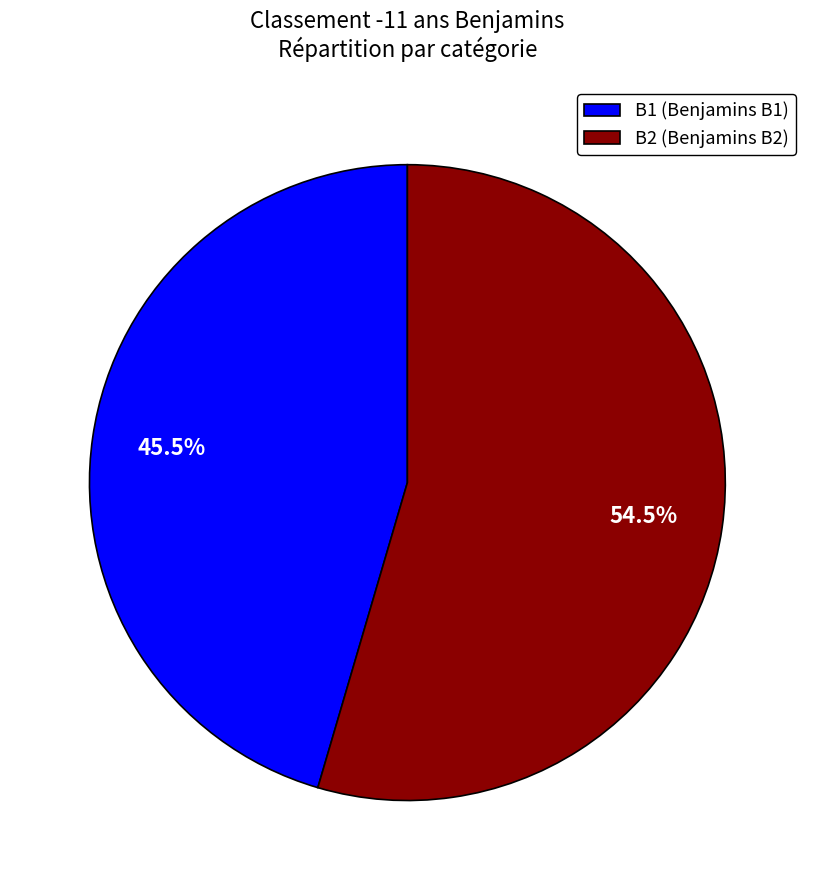

Which slice represents more than half of the pie?

B2